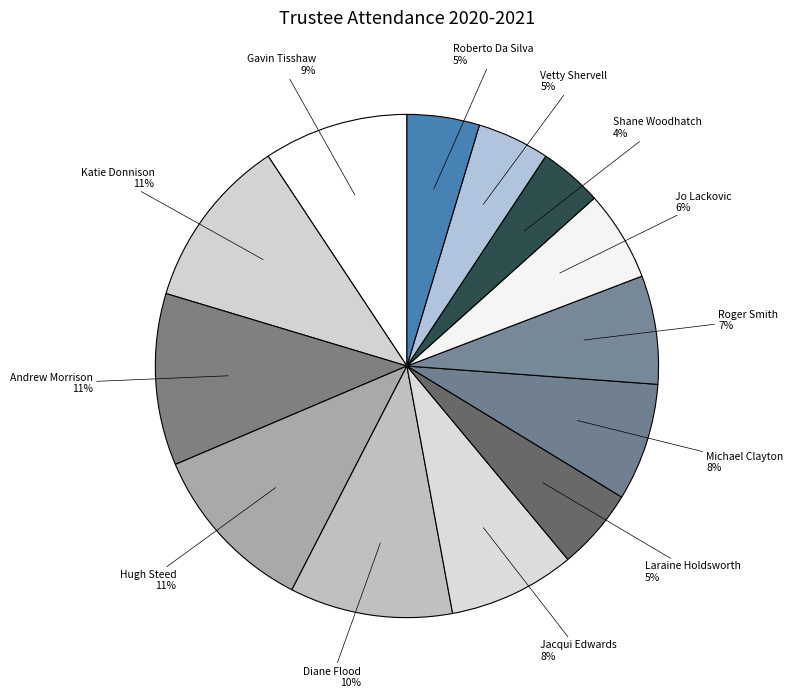

To the nearest percent, what is the average slice percentage?

8%